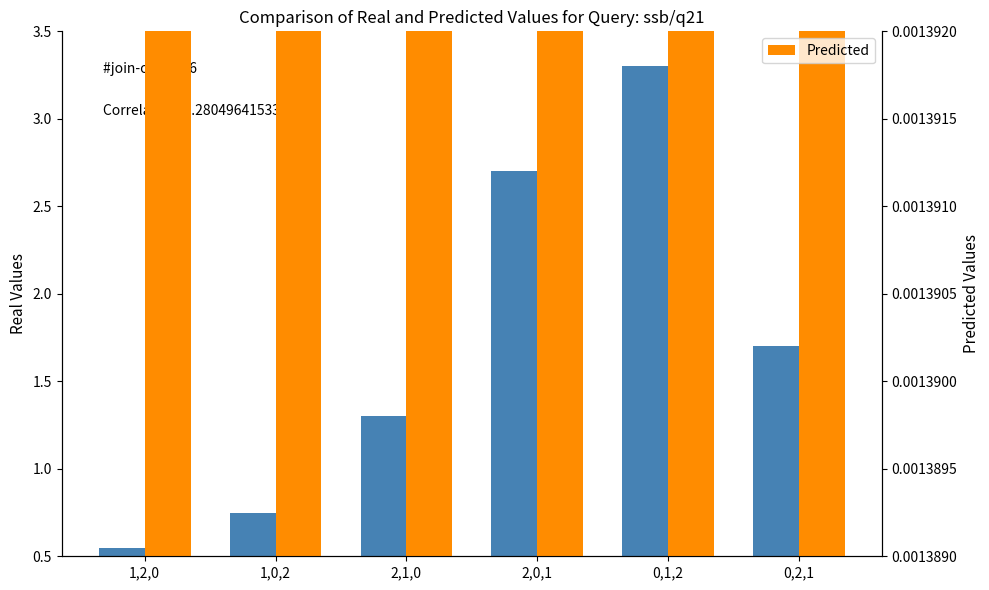

How many bars are there in each group?

2